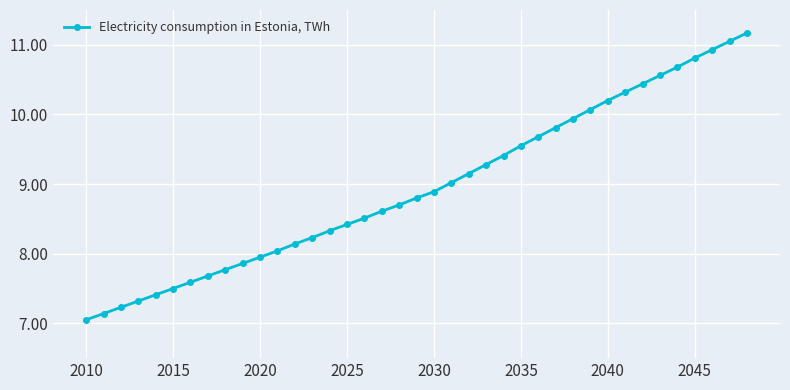

What is the average value?

9.0